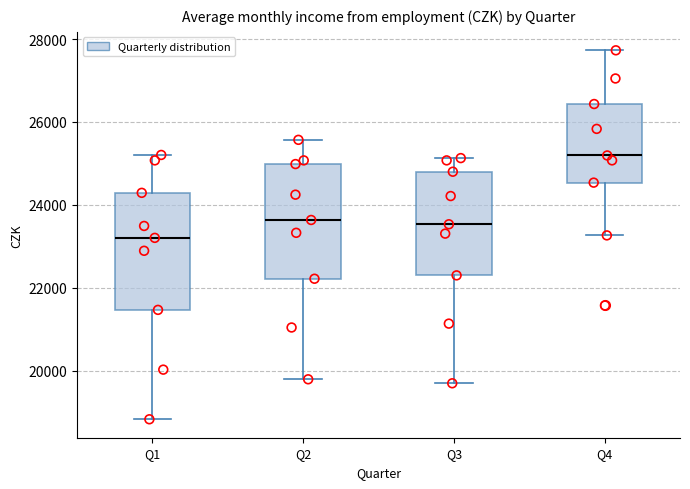

Reading left to right, read every box against the y-axis: the position of its median line, the range the box covers, and the ends of its whiskers. The values are not printed on the chart, so give them approximately, as read against the axis.

Q1: median 23200, box 21400 to 24200, whiskers 18800 to 25200
Q2: median 23600, box 22200 to 25000, whiskers 19800 to 25600
Q3: median 23600, box 22400 to 24800, whiskers 19600 to 25200
Q4: median 25200, box 24600 to 26400, whiskers 23200 to 27800